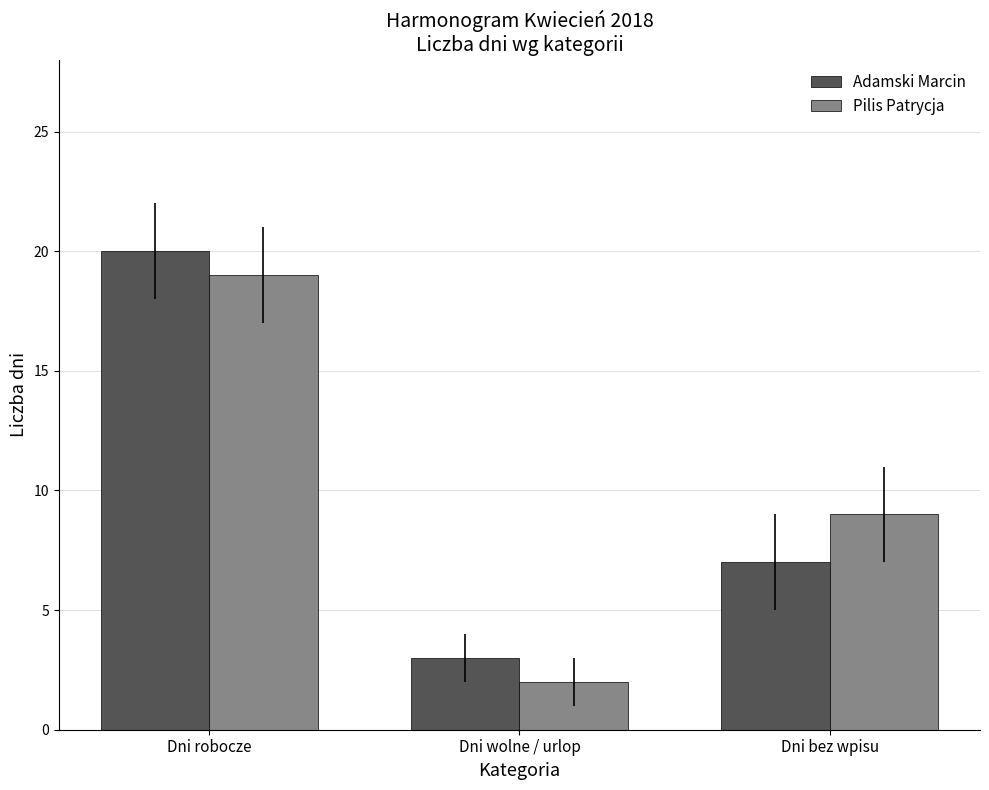

The Adamski Marcin series shows 7 at Dni bez wpisu. True or false?

True